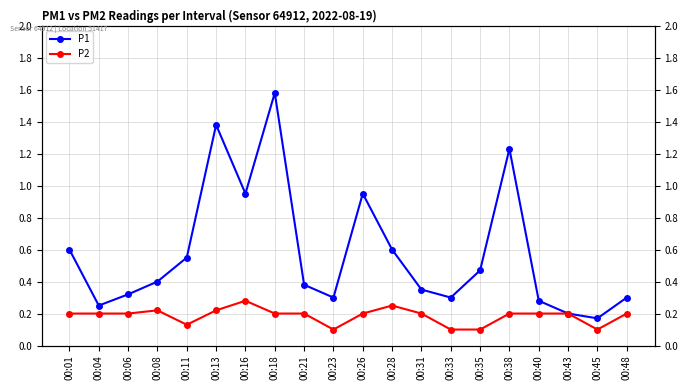

List the series in order of their overall mean, lowest first.

P2, P1